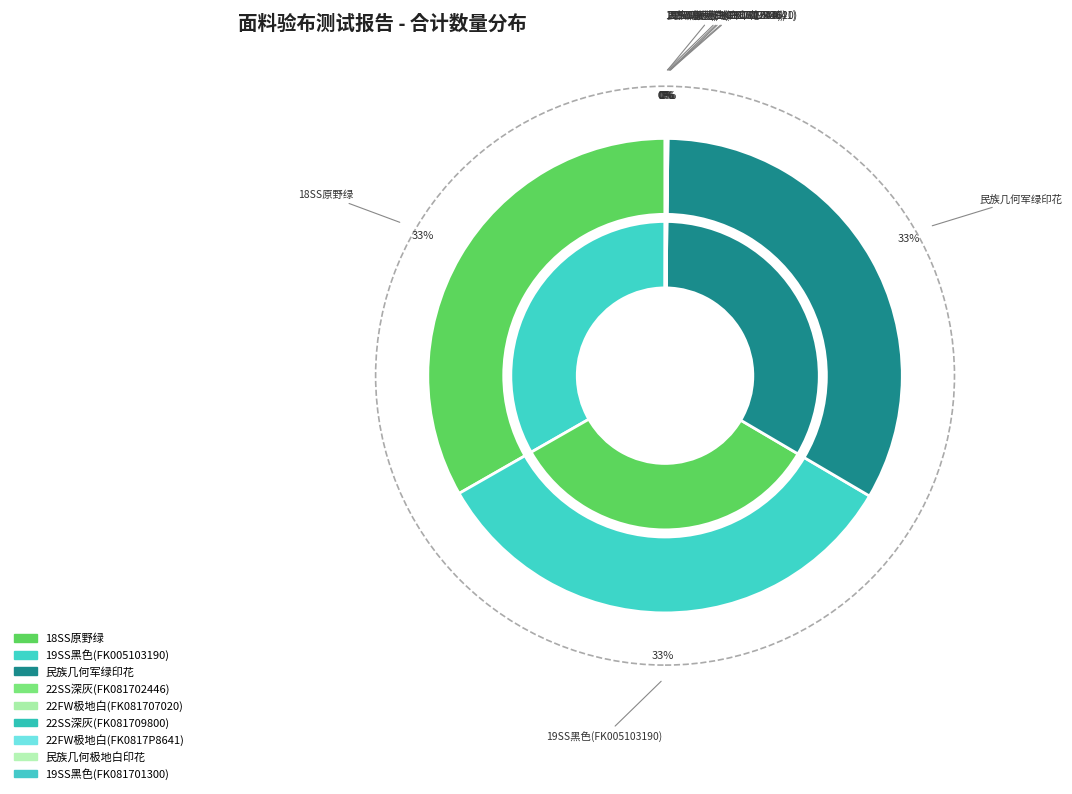

Is there a majority slice in this chart?

No